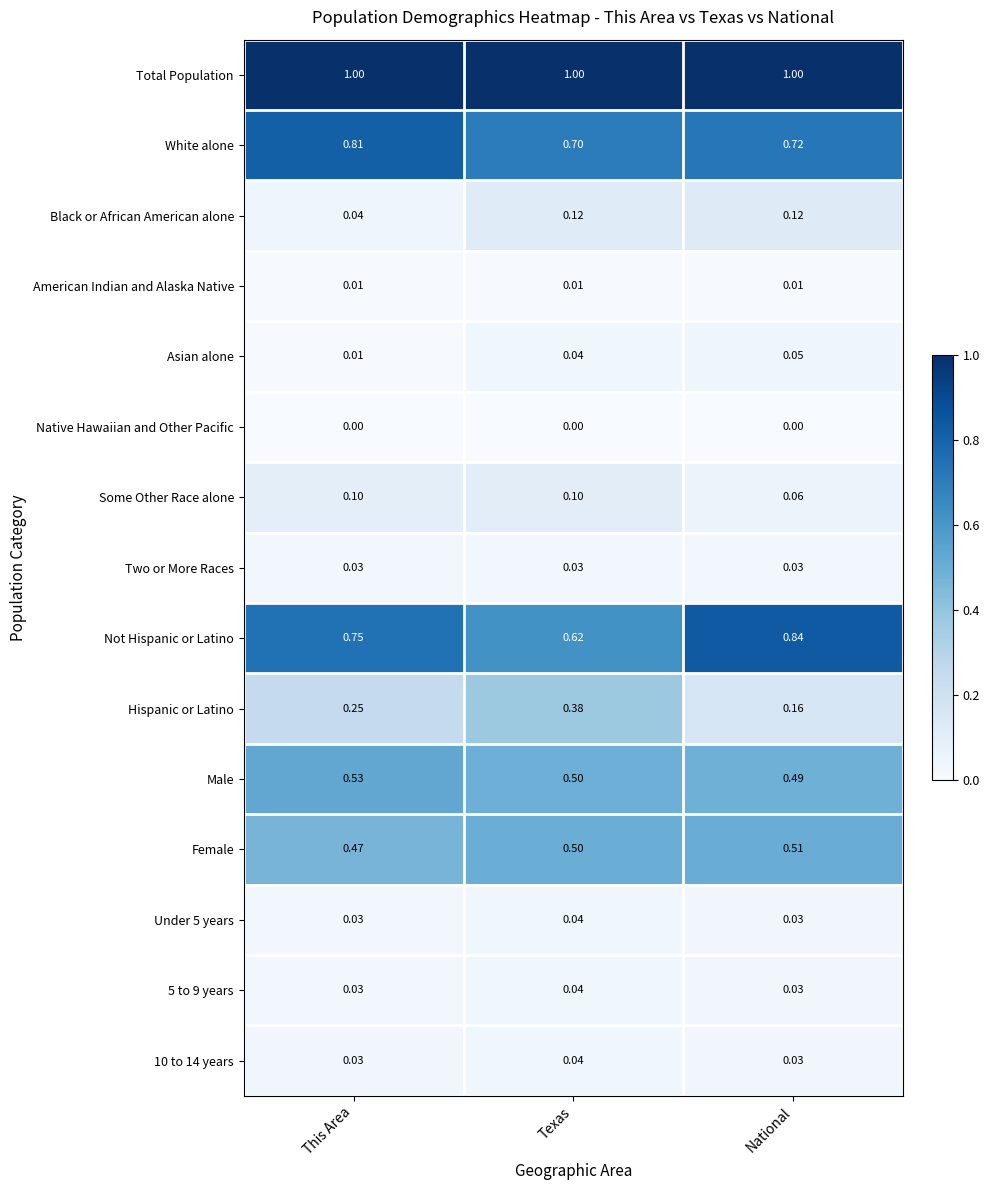

Which series has the largest total across all categories?

Total Population